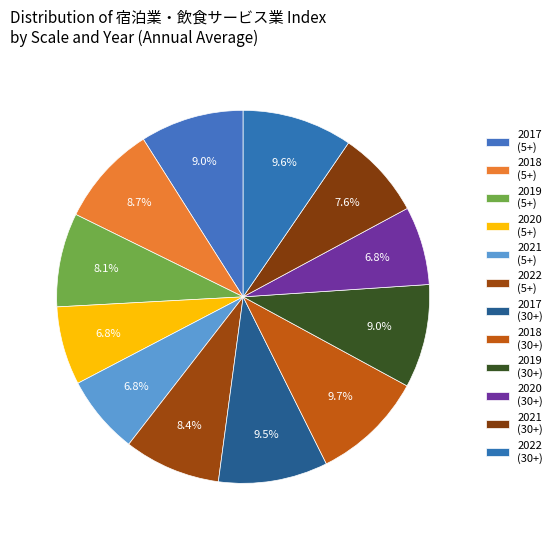

Which slice is the smallest?

５人以上 2020